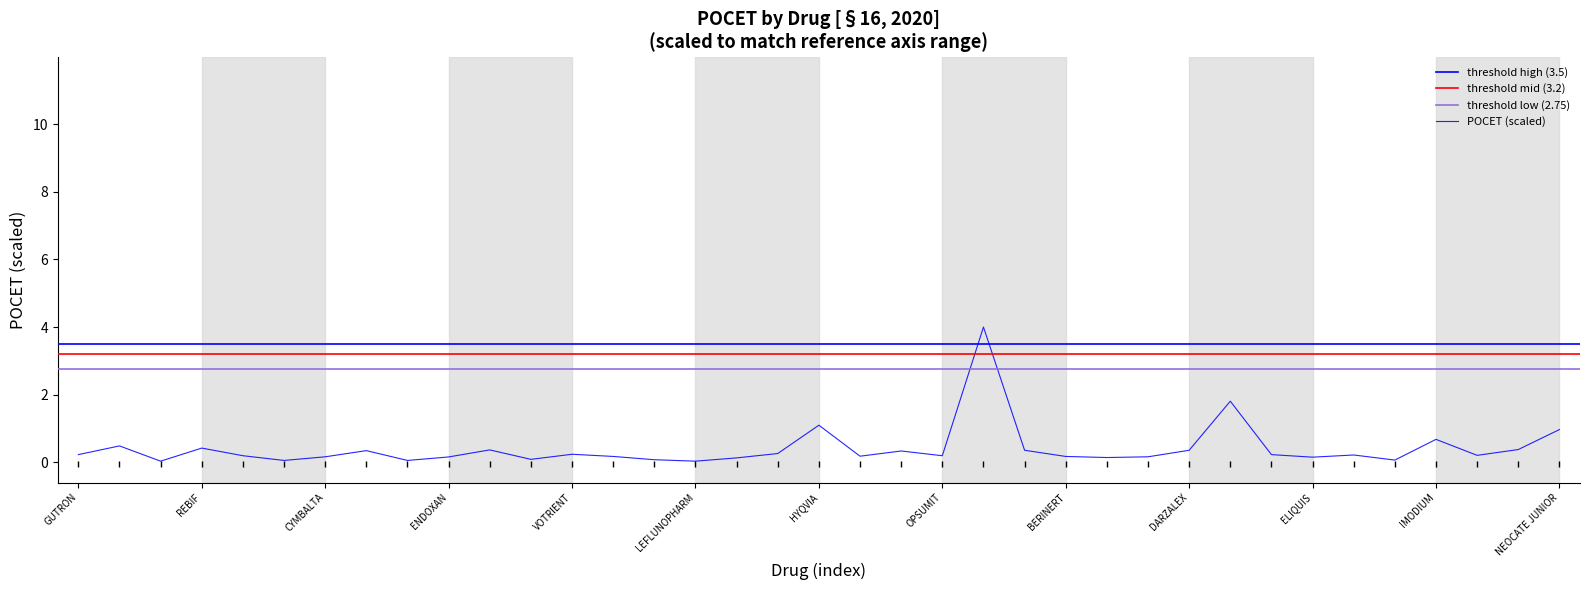

What is the value of the 6th point from the left?

0.1